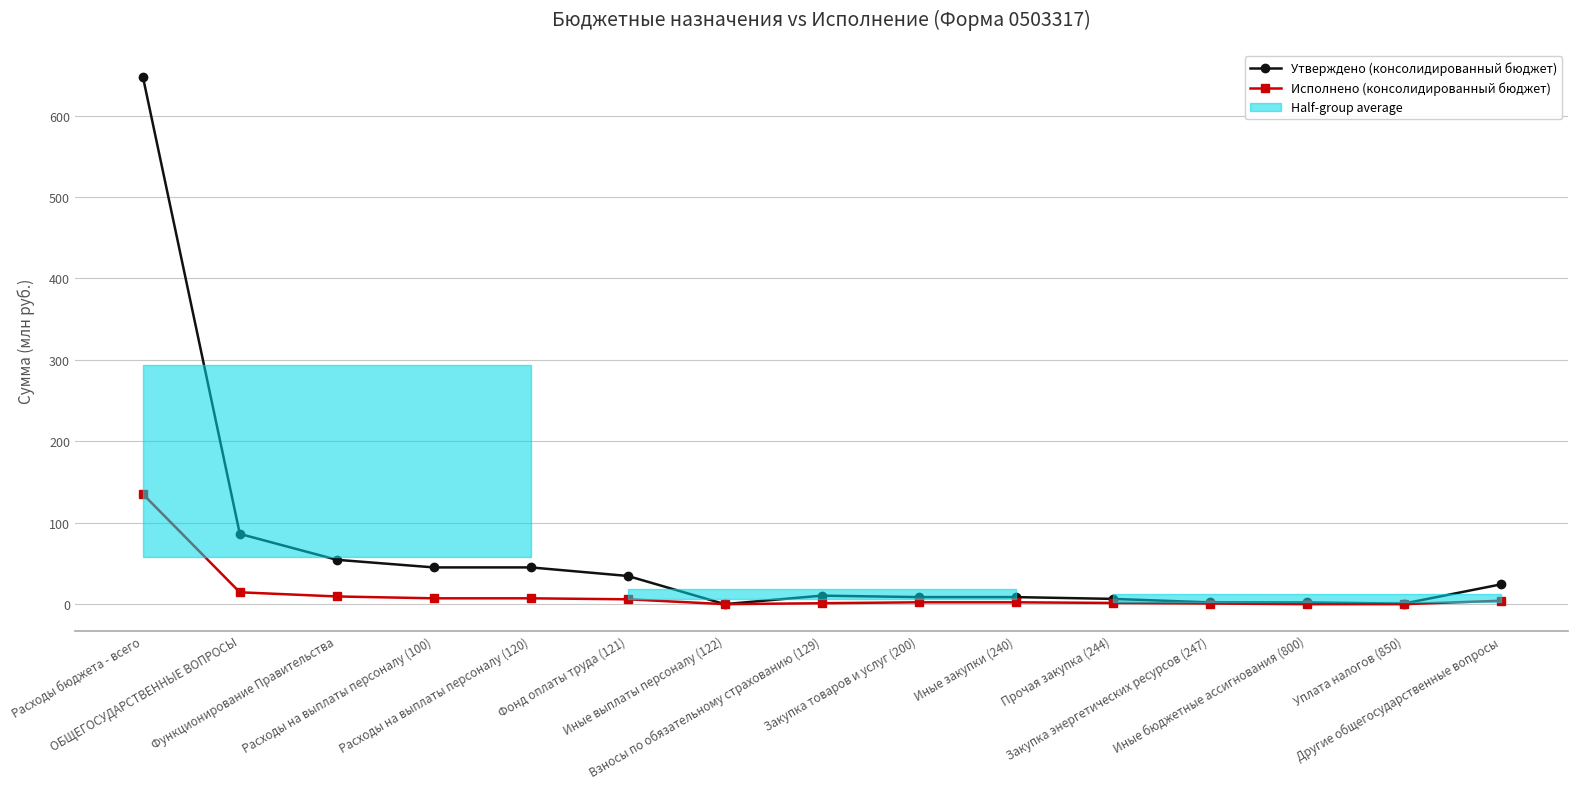

What is the highest value of the Утверждено (консолидированный бюджет) series?

648.0